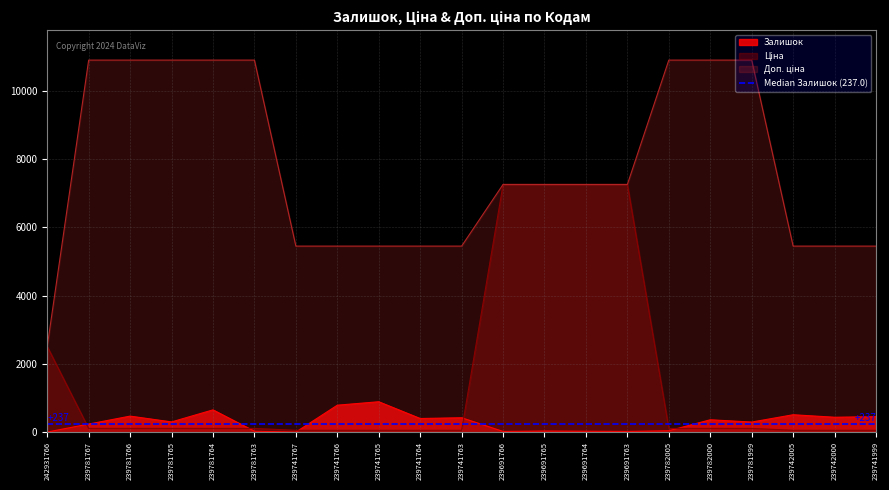

The Доп. ціна series shows 5452.0 at 239741763. True or false?

True